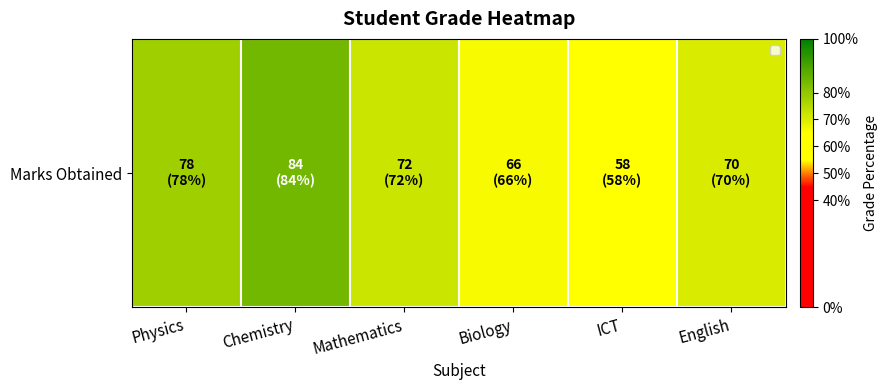

Reading left to right, list all the values displayed in this chart.

Physics=0.8	Chemistry=0.8	Mathematics=0.7	Biology=0.7	ICT=0.6	English=0.7